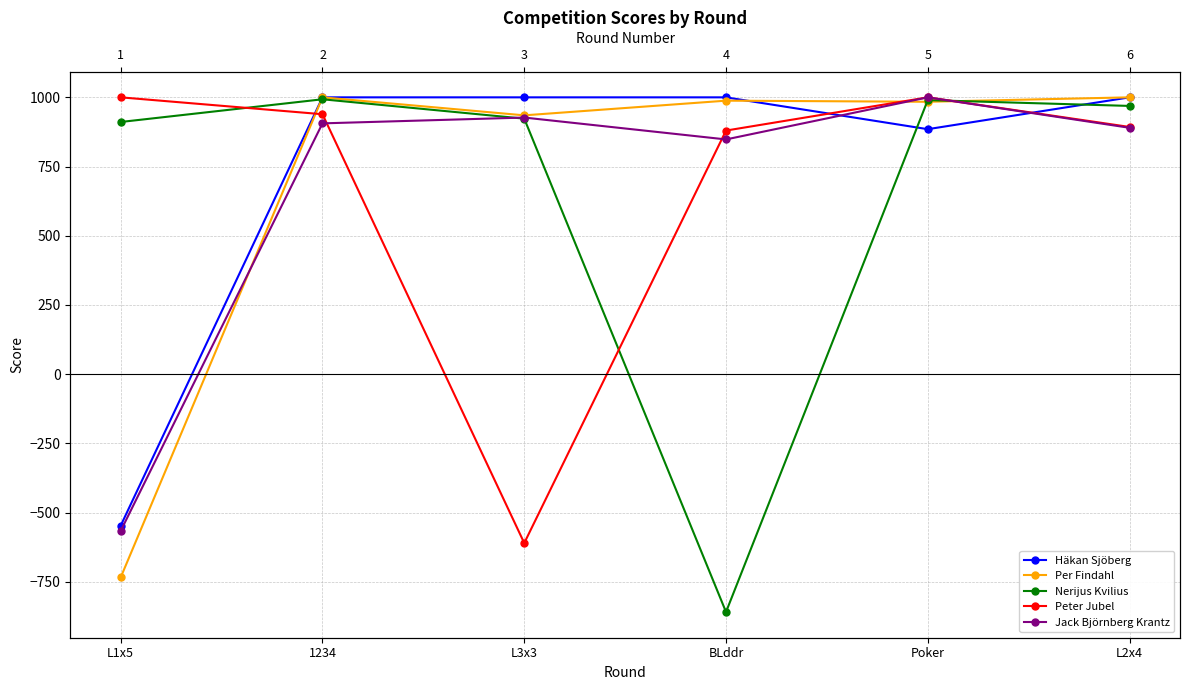

Reading left to right, what are all the values shown in this chart?

Häkan Sjöberg: L1x5=-547	1234=1000	L3x3=1000	BLddr=1000	Poker=885	L2x4=1000
Per Findahl: L1x5=-734	1234=1000	L3x3=935	BLddr=988	Poker=984	L2x4=1000
Nerijus Kvilius: L1x5=911	1234=993	L3x3=923	BLddr=-859	Poker=990	L2x4=969
Peter Jubel: L1x5=1000	1234=939	L3x3=-610	BLddr=880	Poker=1000	L2x4=893
Jack Björnberg Krantz: L1x5=-566	1234=906	L3x3=927	BLddr=848	Poker=1000	L2x4=890